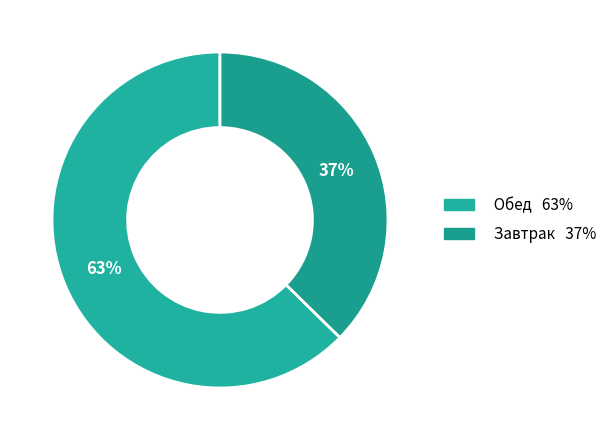

How many segments does this pie chart have?

2